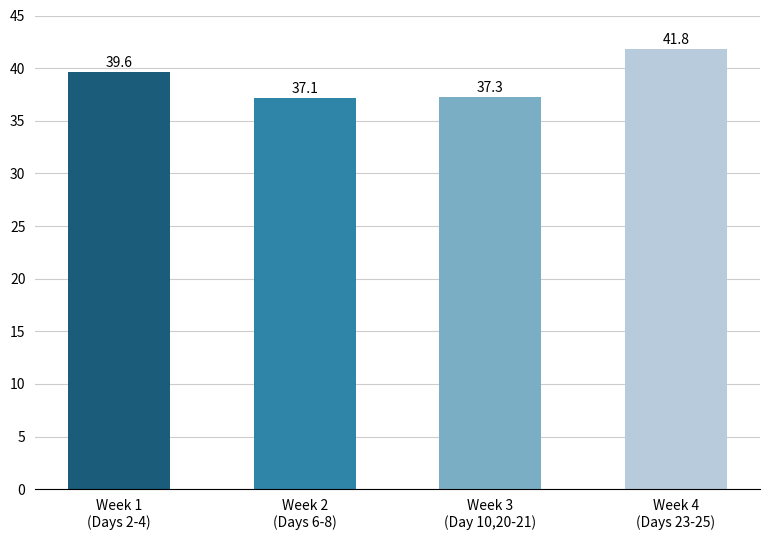

Are the bars horizontal?

No